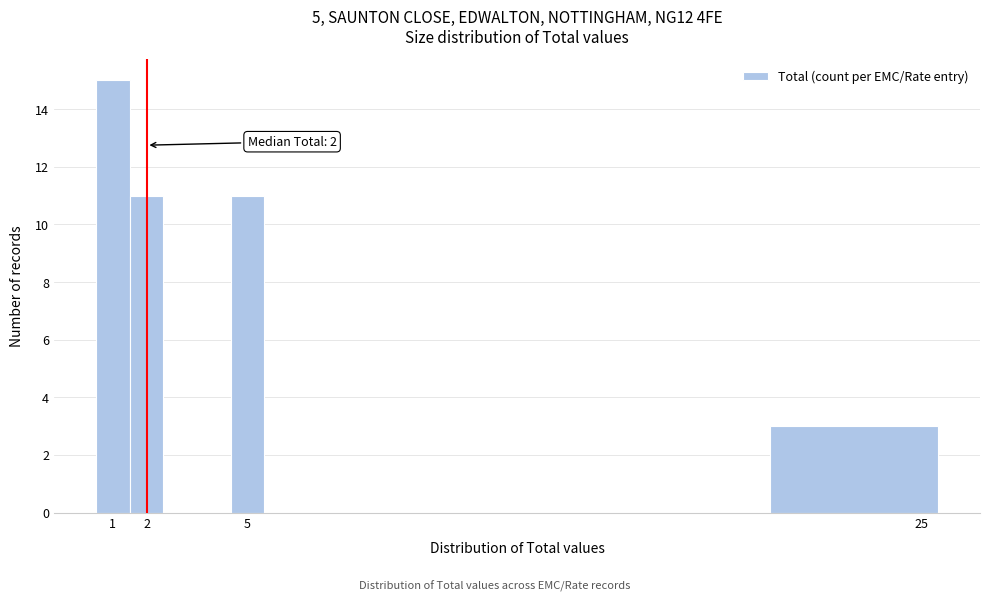

Which range on the x-axis has the tallest bar?

0.5 to 1.5